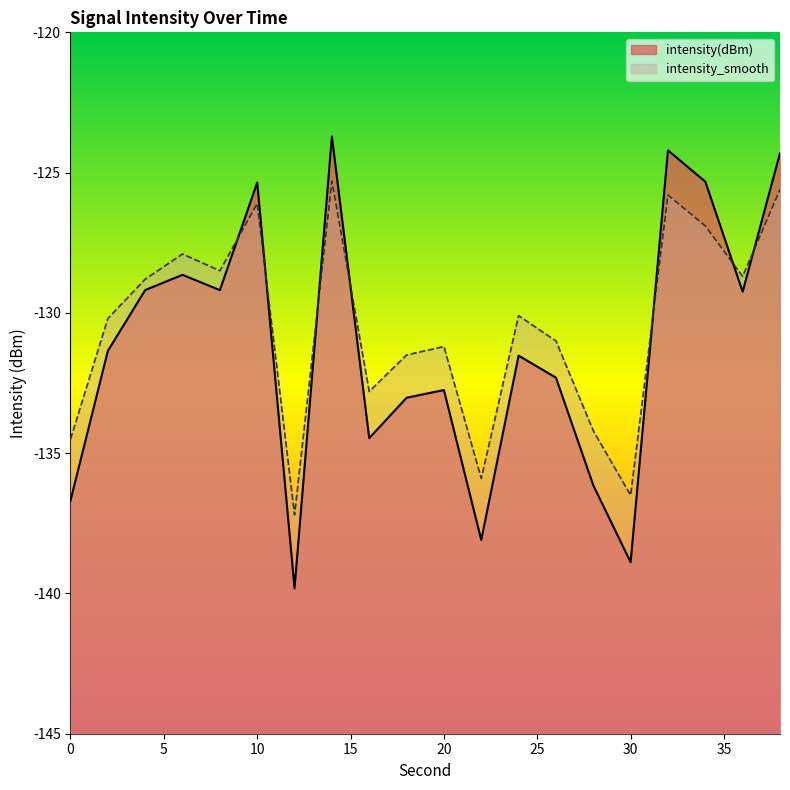

Where is intensity_smooth nearest to the value -131?

26